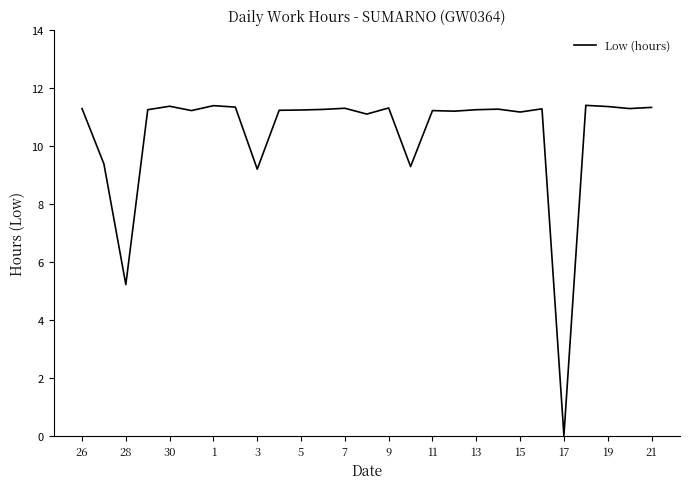

What is the maximum value shown in the chart?

11.4